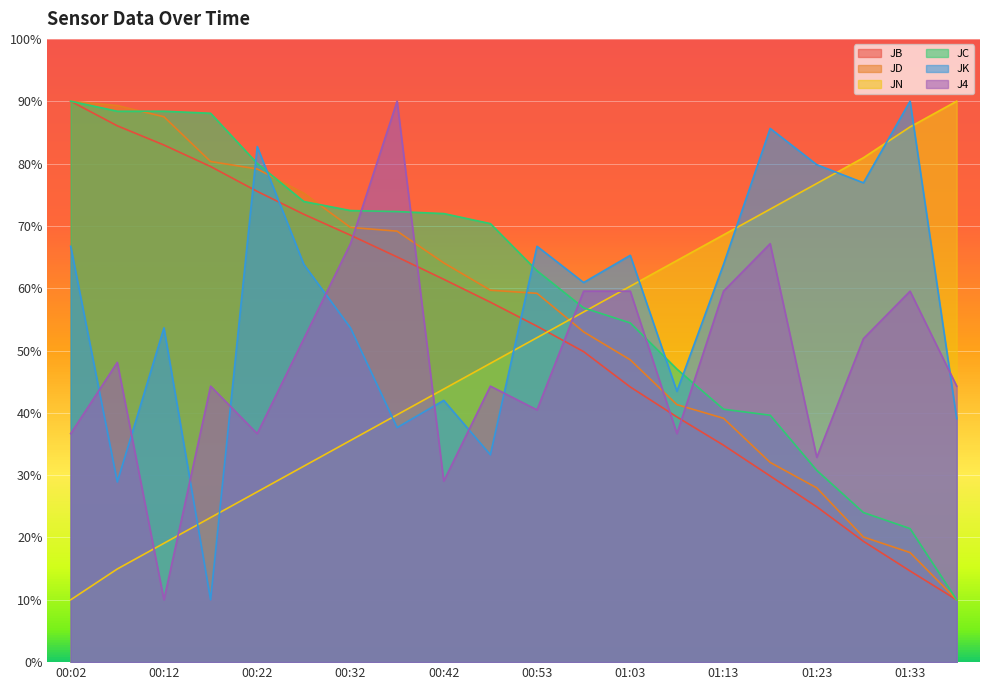

How many data points in JB are above 57?

10